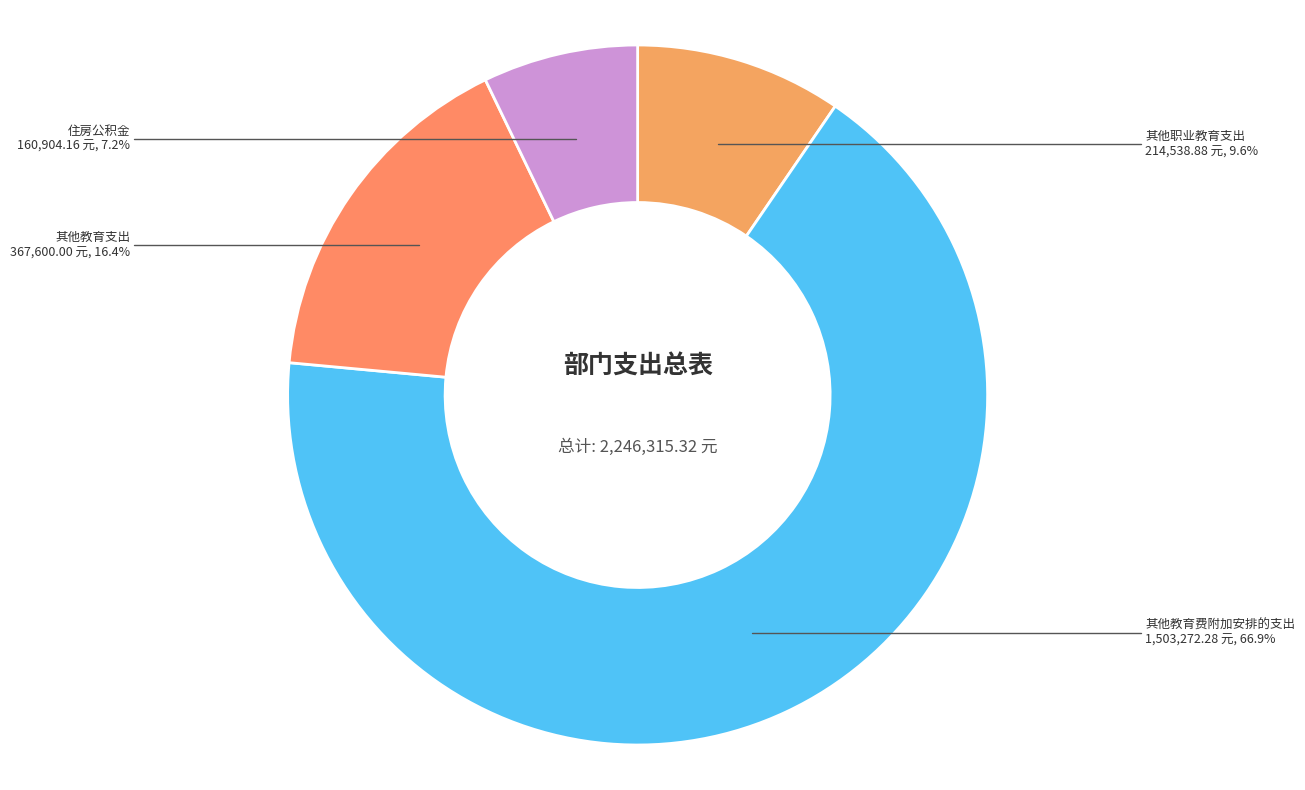

To the nearest percent, what is the difference between the largest and smallest slice percentages?

60%